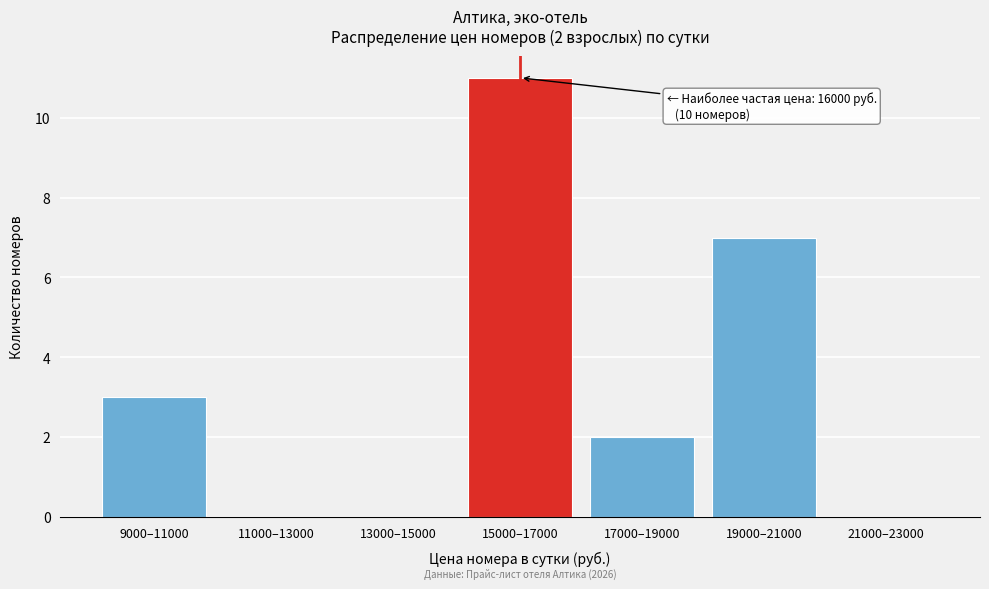

Reading left to right, transcribe all the data shown in this chart.

9000–11000=3	11000–13000=0	13000–15000=0	15000–17000=11	17000–19000=2	19000–21000=7	21000–23000=0